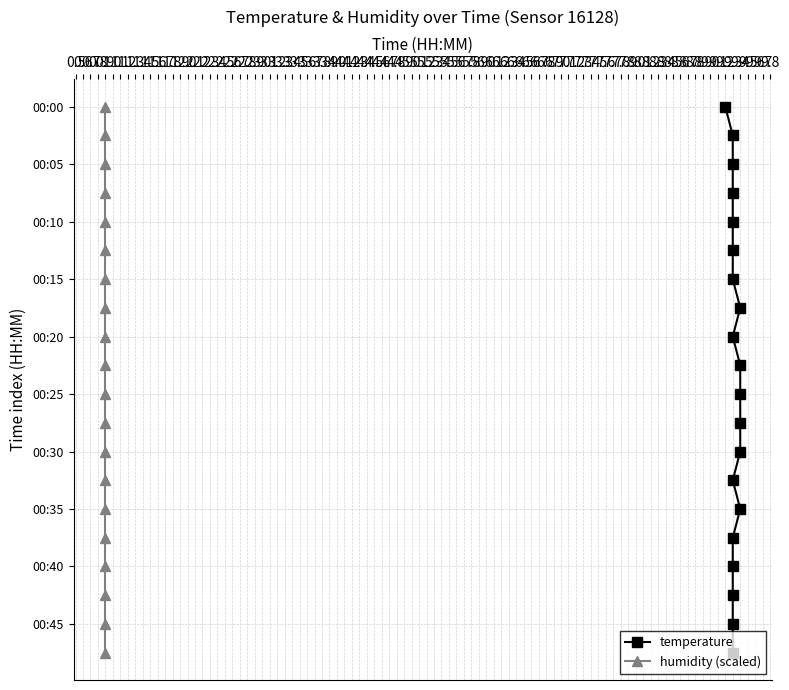

Which series has the widest spread of values?

temperature